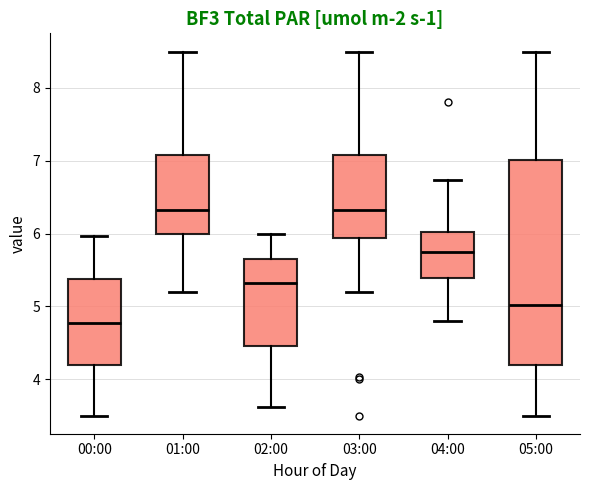

Where is the lower edge of the box for 01:00 on the y-axis? The values are not printed on the chart, so give them approximately, as read against the axis.

6.0